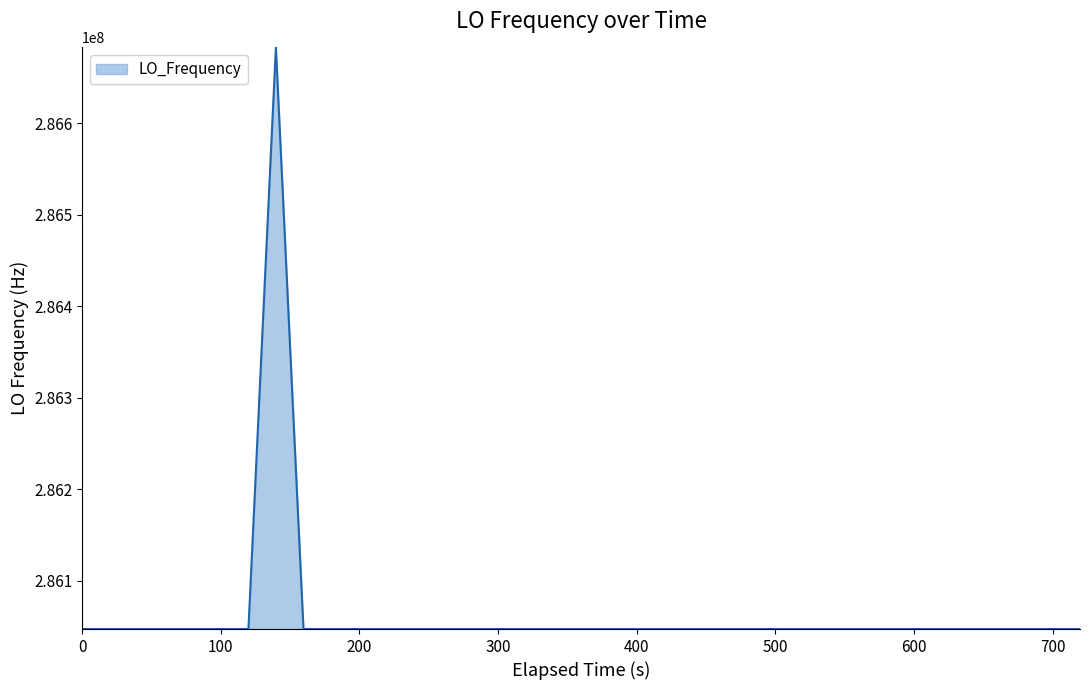

What is the smallest value displayed?

286046996.8